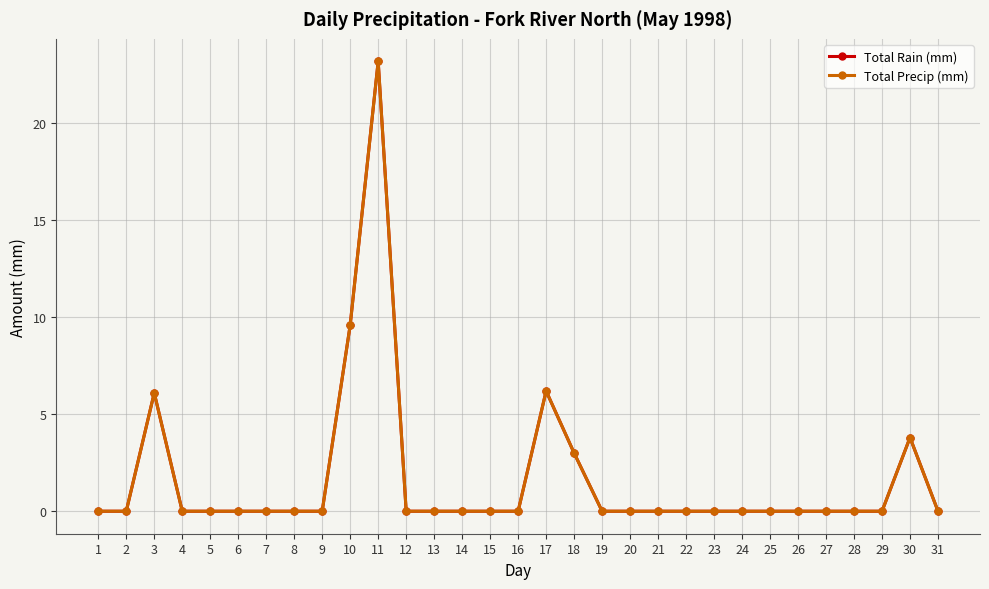

What is the difference between the second highest and second lowest values in the Total Precip (mm) series?

9.6